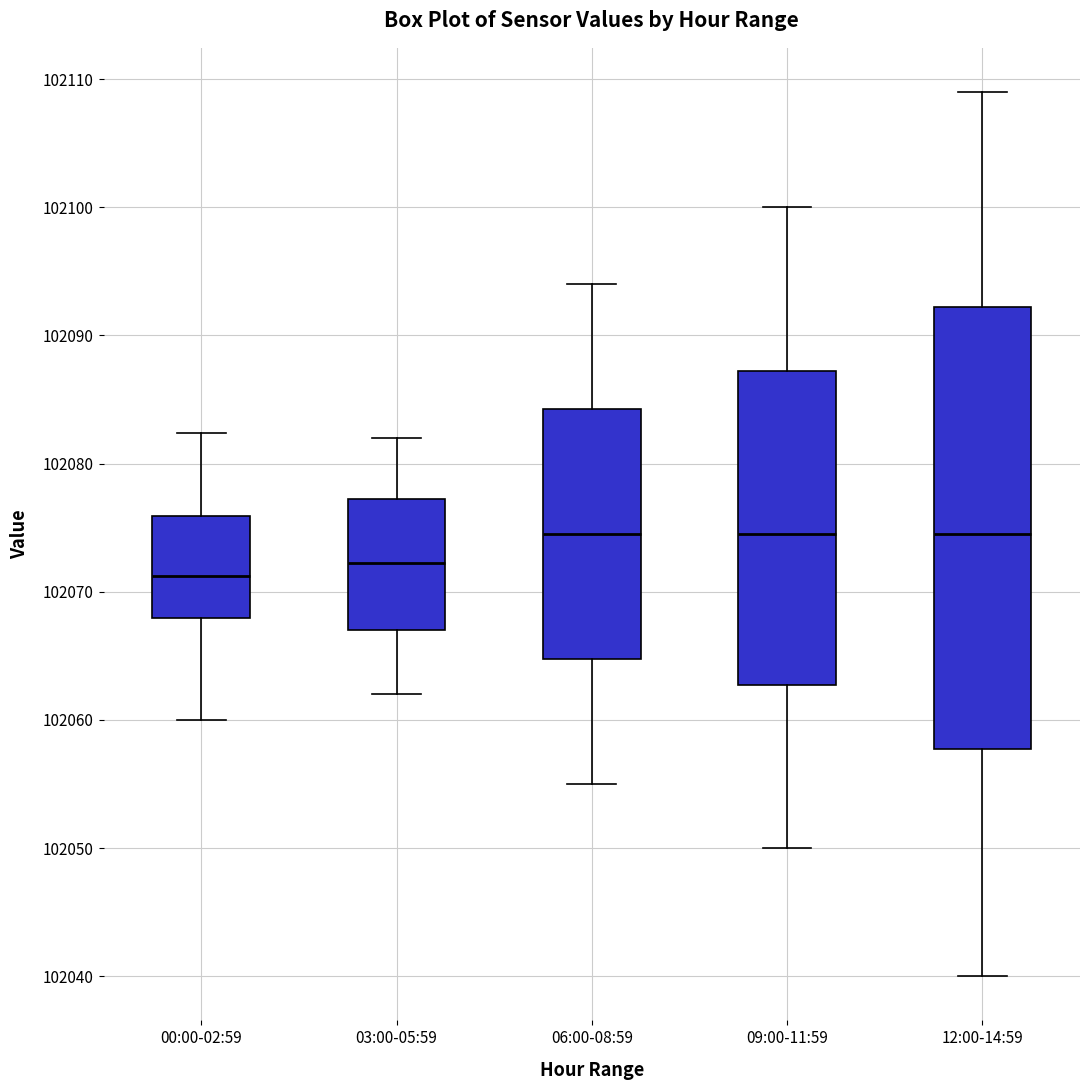

Reading left to right, read every box against the y-axis: the position of its median line, the range the box covers, and the ends of its whiskers. The values are not printed on the chart, so give them approximately, as read against the axis.

00:00-02:59: median 102071, box 102068 to 102076, whiskers 102060 to 102082
03:00-05:59: median 102072, box 102067 to 102077, whiskers 102062 to 102082
06:00-08:59: median 102075, box 102065 to 102084, whiskers 102055 to 102094
09:00-11:59: median 102075, box 102063 to 102087, whiskers 102050 to 102100
12:00-14:59: median 102075, box 102058 to 102092, whiskers 102040 to 102109